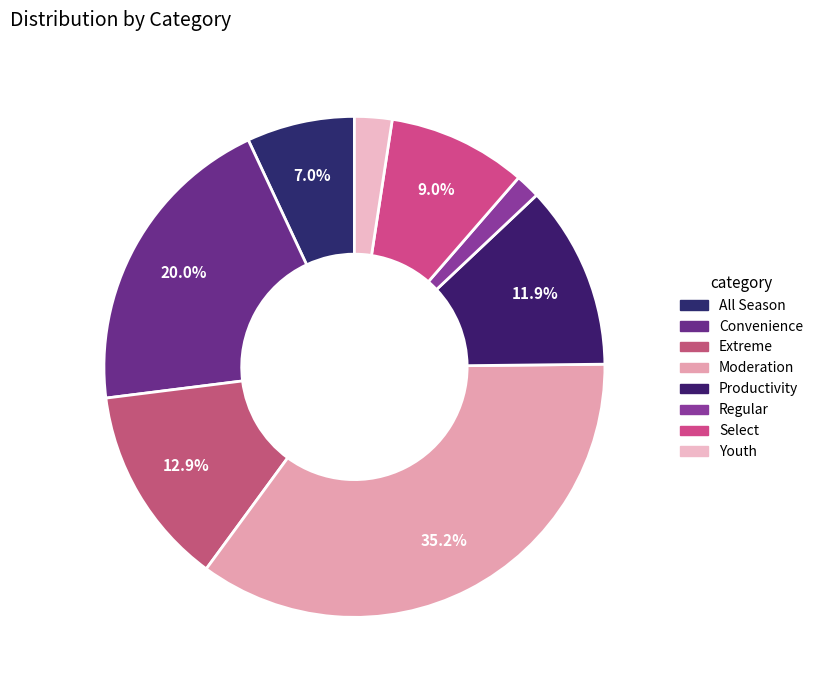

Which category has the smallest portion of the pie?

Regular